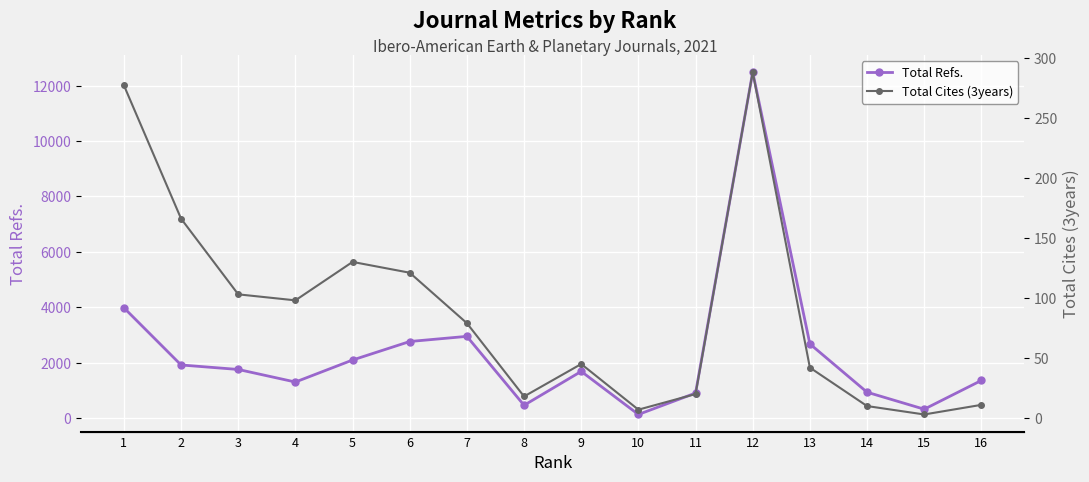

What is the value of the Total Cites (3years) point at the 12th from the left?

288